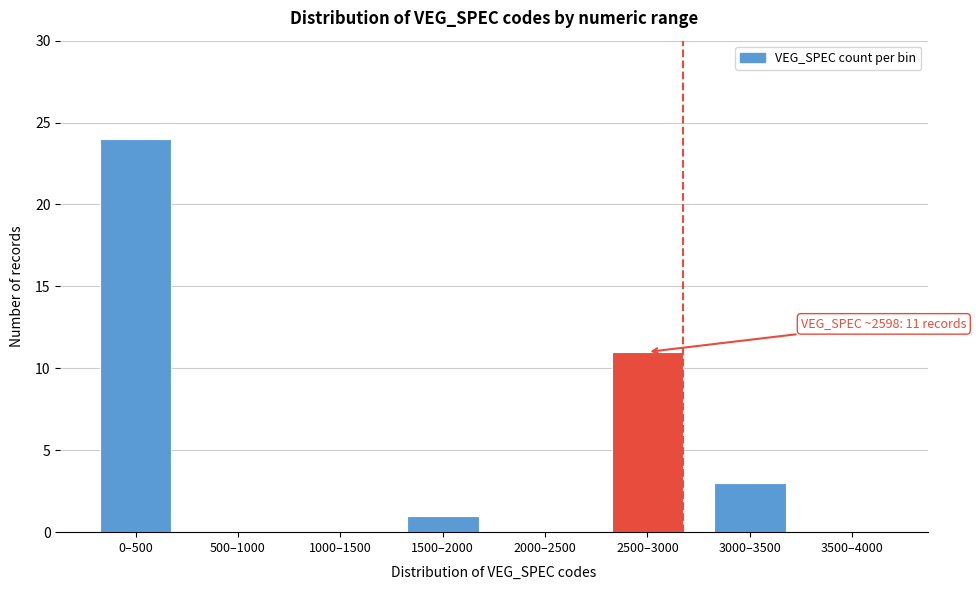

Reading left to right, transcribe all the data shown in this chart.

0–500=24	500–1000=0	1000–1500=0	1500–2000=1	2000–2500=0	2500–3000=11	3000–3500=3	3500–4000=0